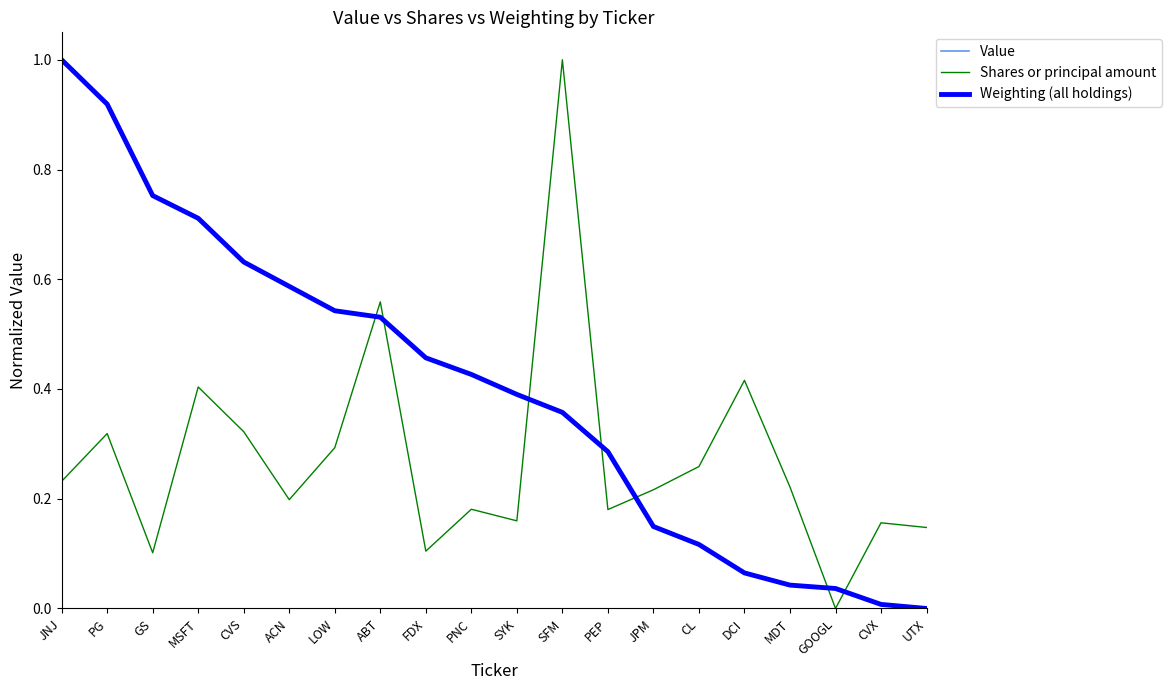

At which category is the sum across all series the highest?

JNJ